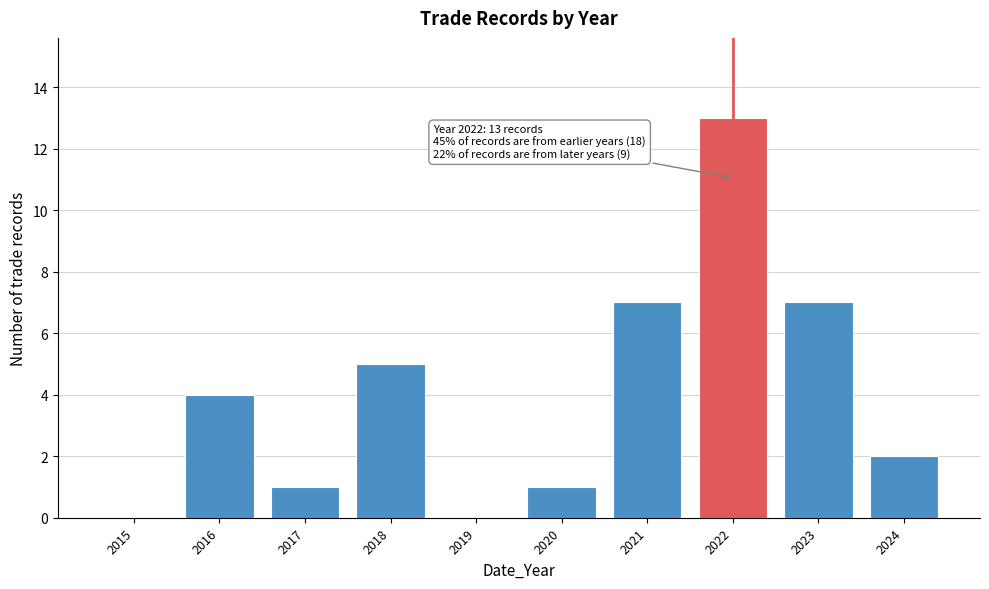

Reading right to left, transcribe all the data shown in this chart.

2024=2	2023=7	2022=13	2021=7	2020=1	2019=0	2018=5	2017=1	2016=4	2015=0